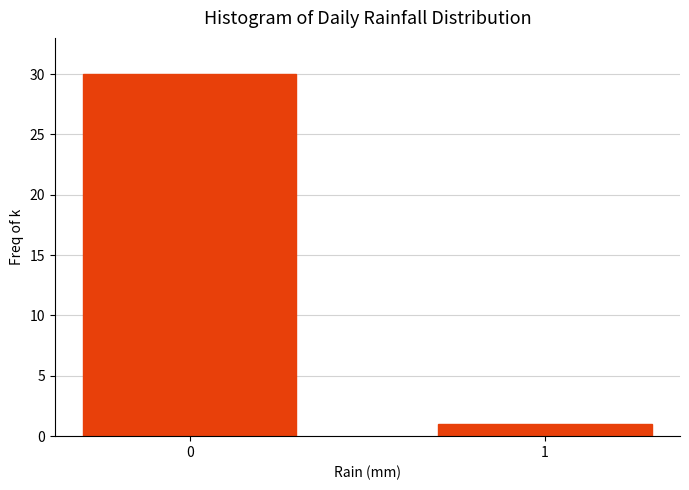

Reading left to right, transcribe all the data shown in this chart.

30	1